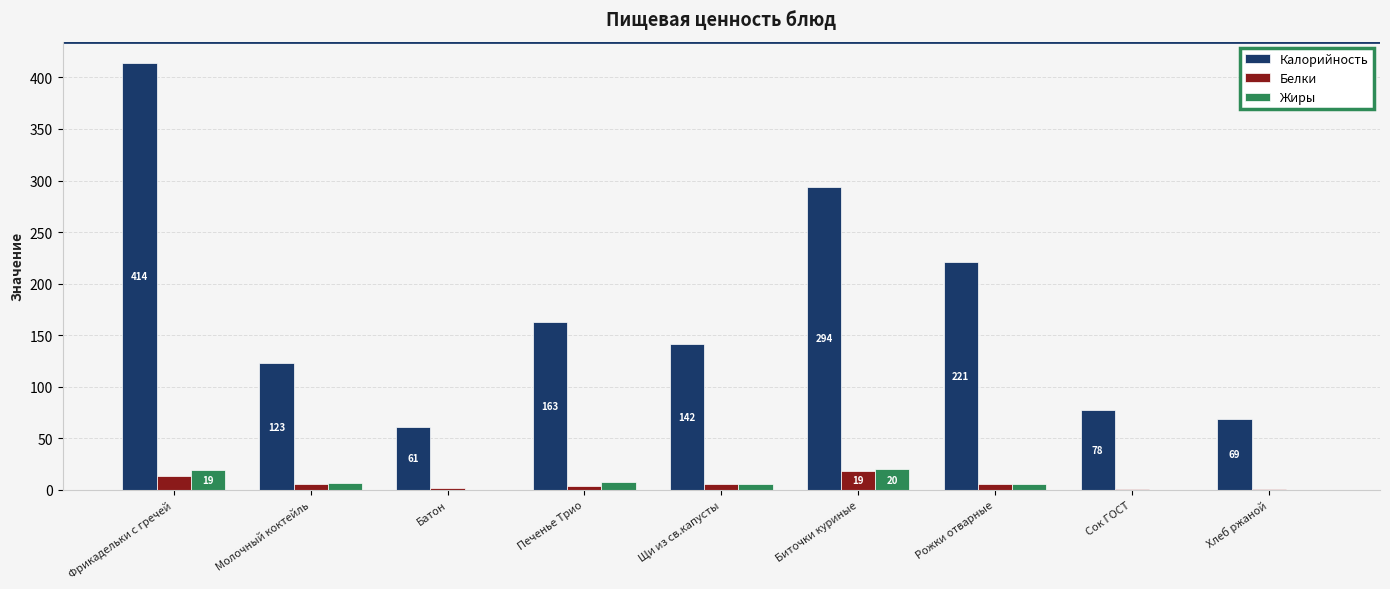

Are the bars horizontal?

No